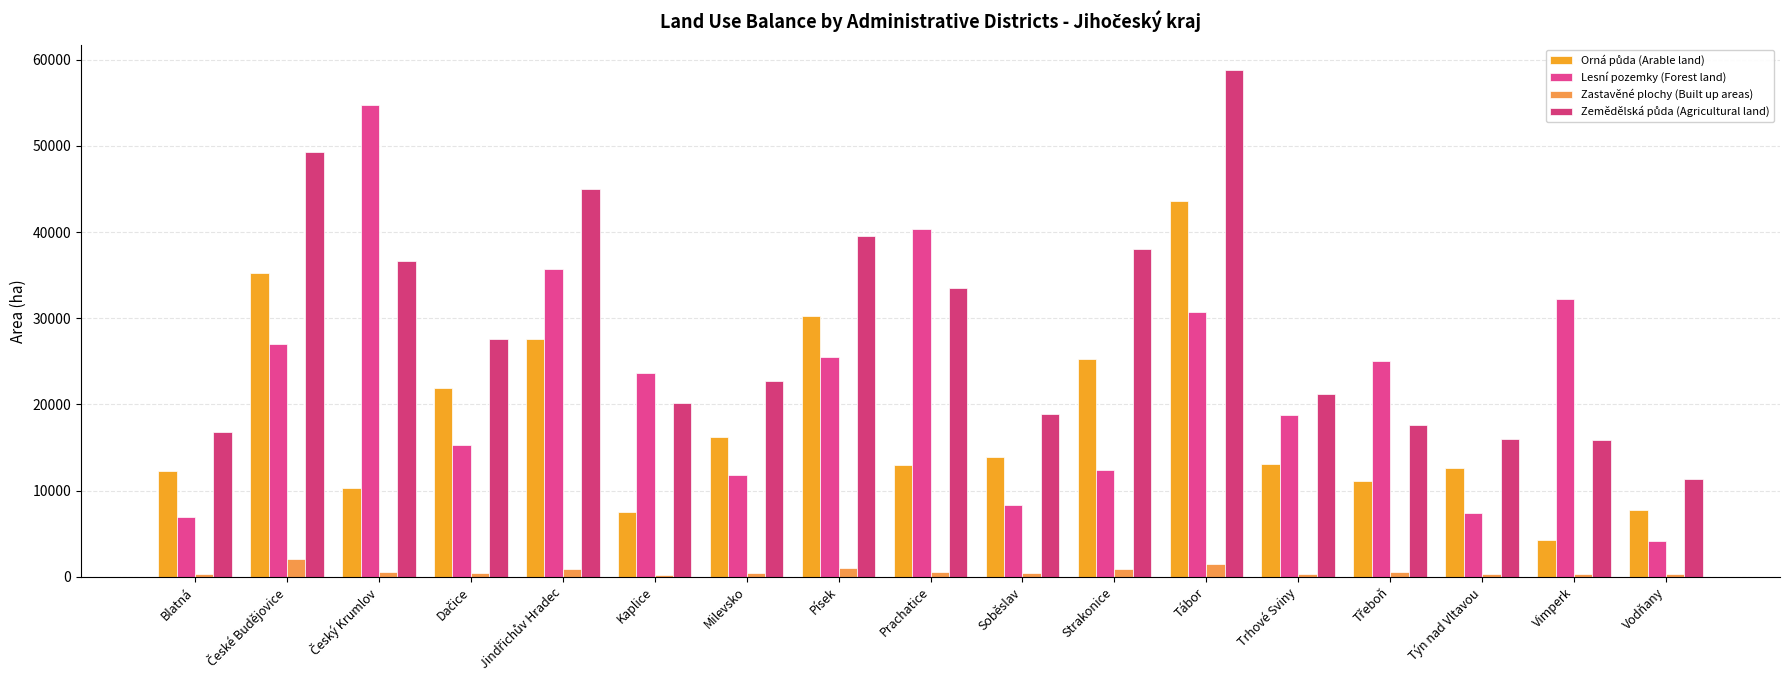

At which category does the chart reach its peak across all series?

Tábor